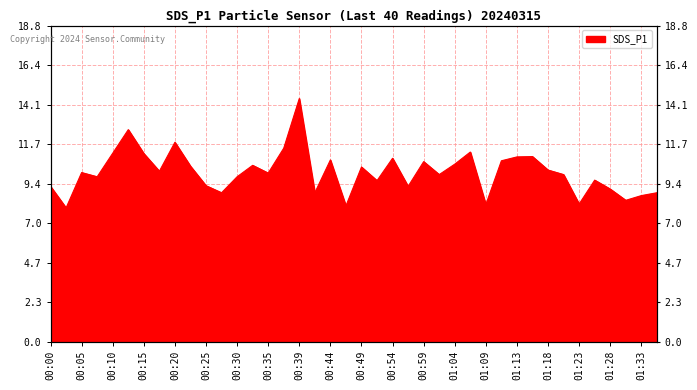

What is the average value?

10.1